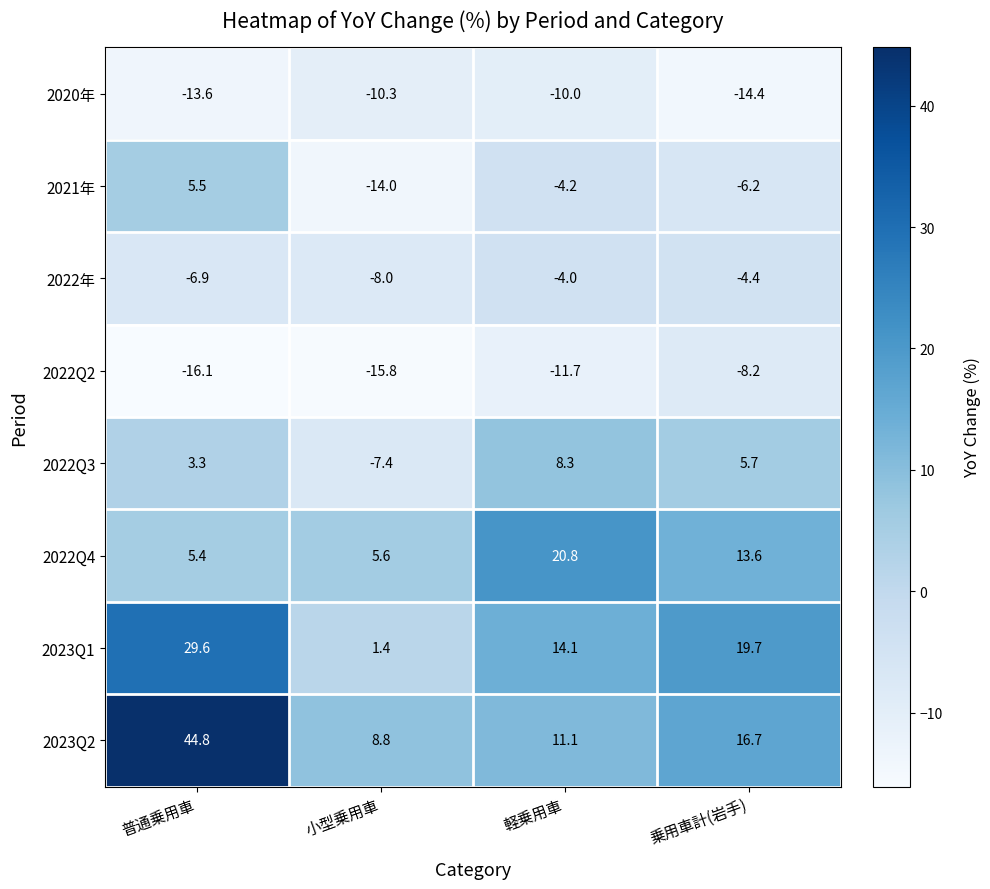

What is the sum of all 2022Q3 values?

9.9